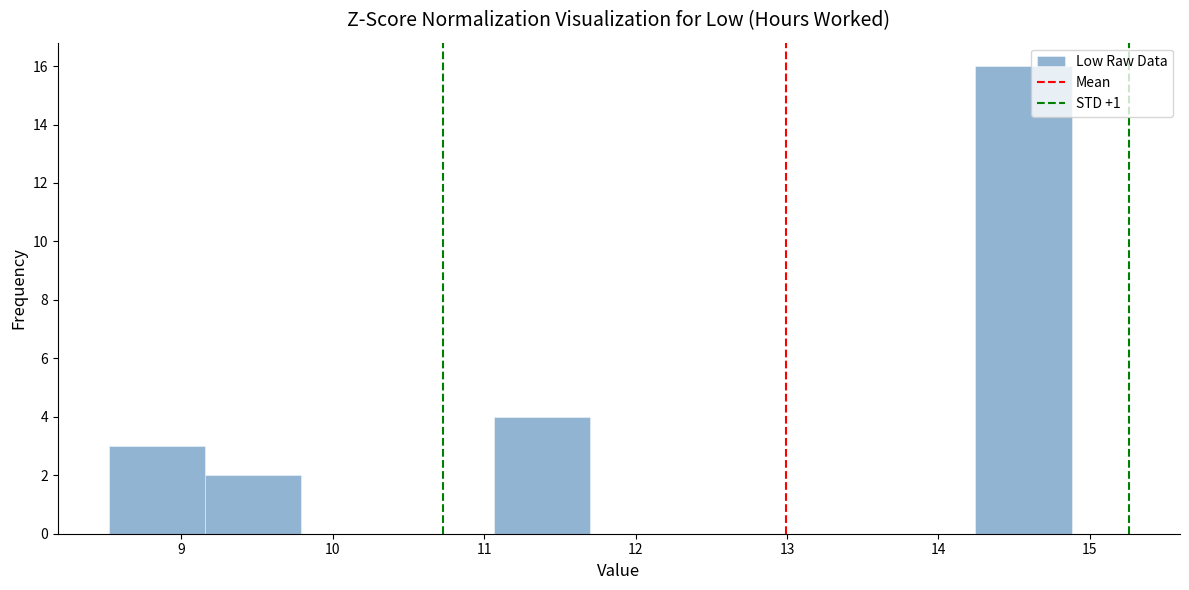

Reading left to right, list every bar in this chart as the range it spans on the x-axis followed by its height. Neither the bar edges nor the heights are printed on the chart, so give them approximately, as read against the axes.

8.5 to 9.2: 3
9.2 to 9.8: 2
9.8 to 10.4: 0
10.4 to 11.1: 0
11.1 to 11.7: 4
11.7 to 12.3: 0
12.3 to 13.0: 0
13.0 to 13.6: 0
13.6 to 14.2: 0
14.2 to 14.9: 16